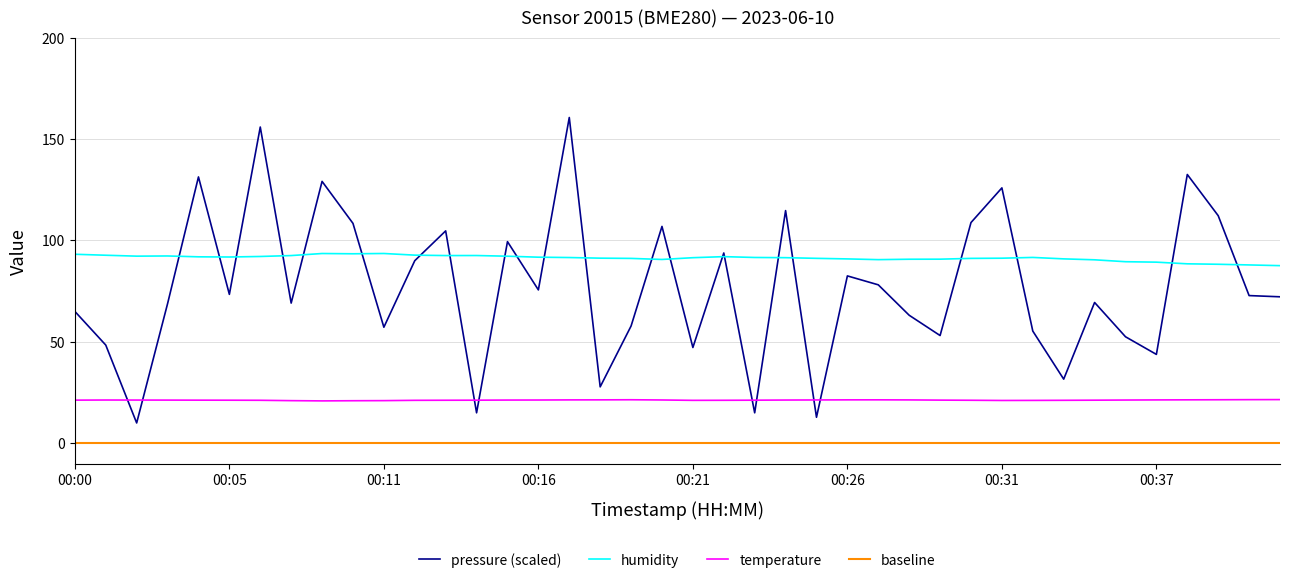

The value of humidity at 00:32 is 57.6. True or false?

False